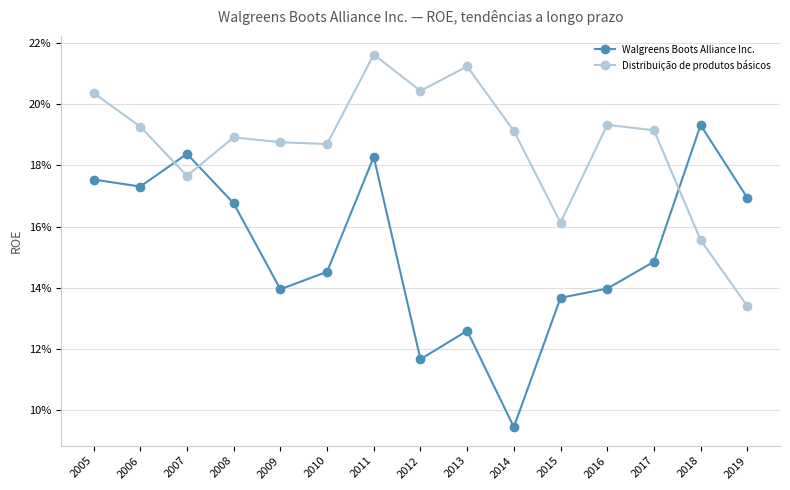

How many Walgreens Boots Alliance Inc. values are between 0 and 1?

15